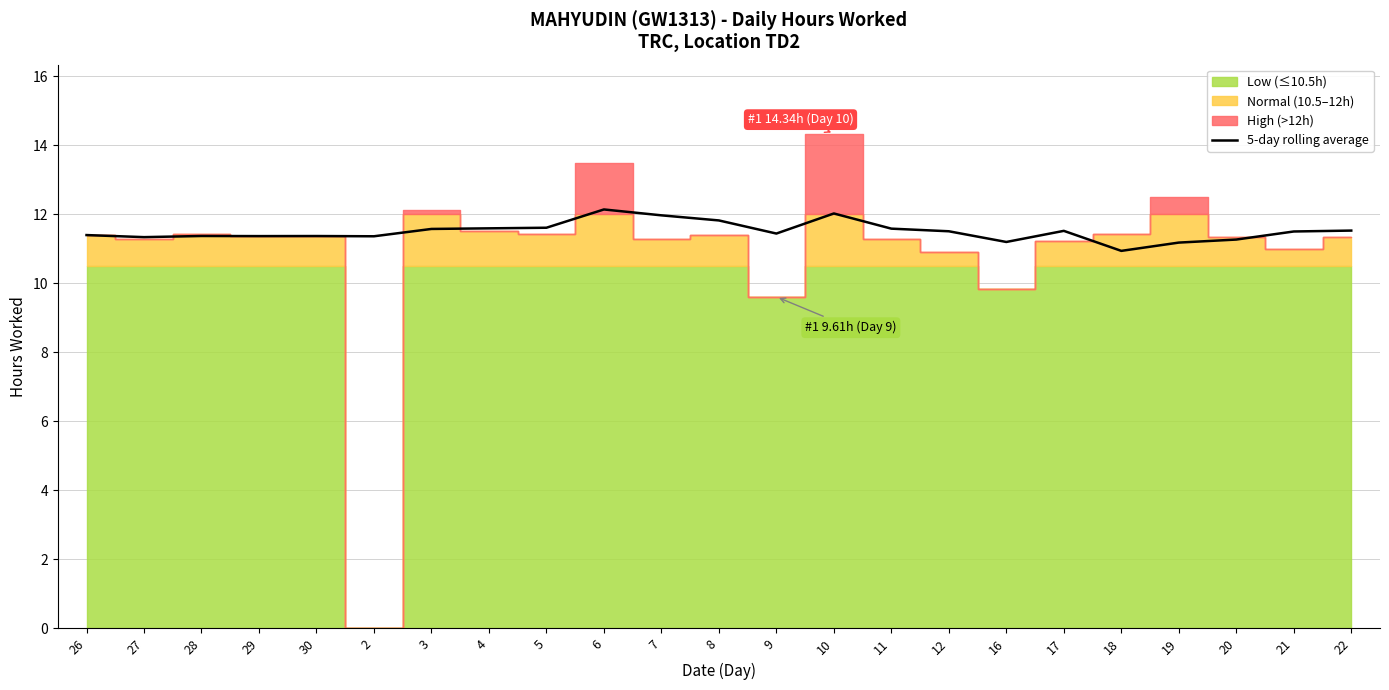

What is the ratio of the value at 11 to the value at 16?

1.0